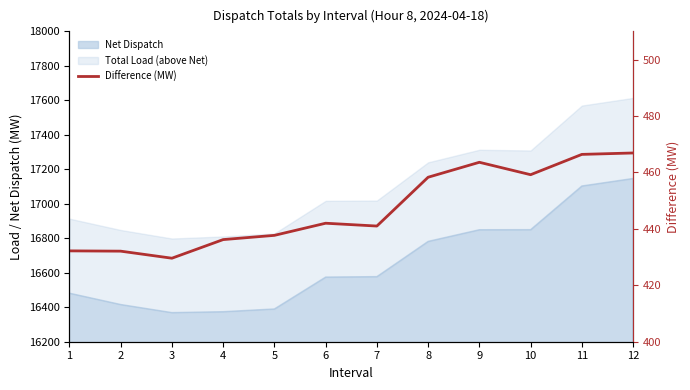

Rank the categories by value from highest to lowest.

12, 11, 9, 10, 8, 6, 7, 5, 4, 1, 2, 3